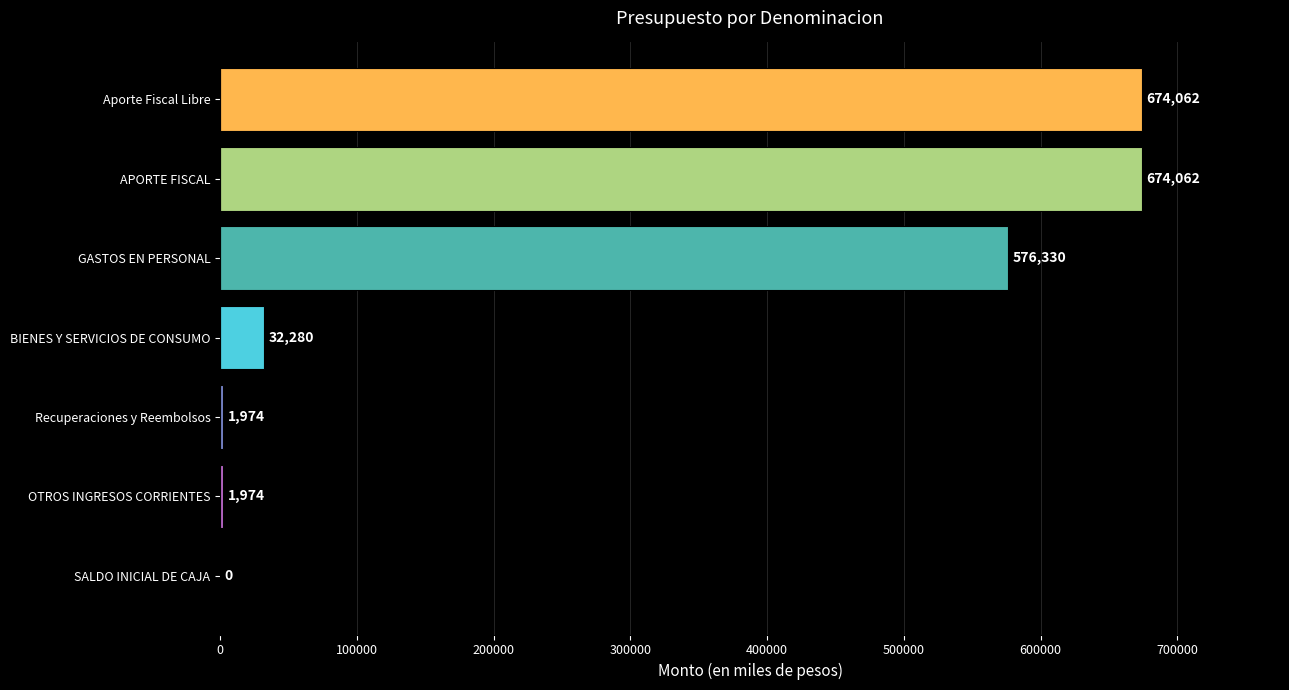

Are the bars horizontal?

Yes